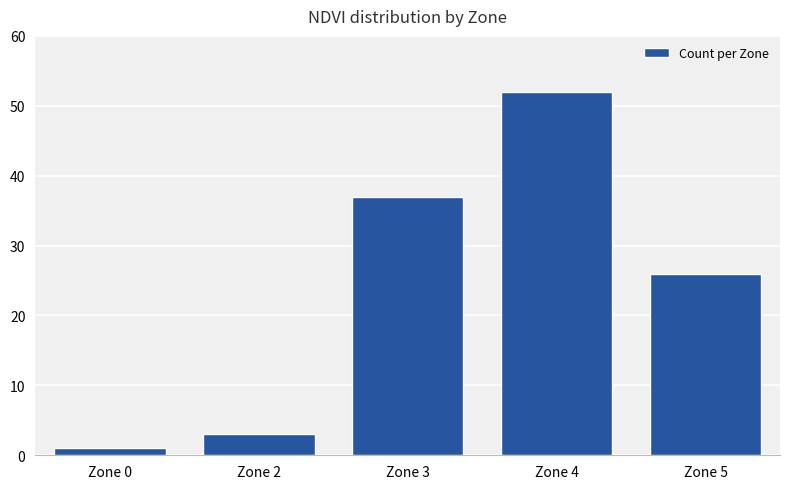

What is the ratio of the value at Zone 3 to the value at Zone 0?

37.0